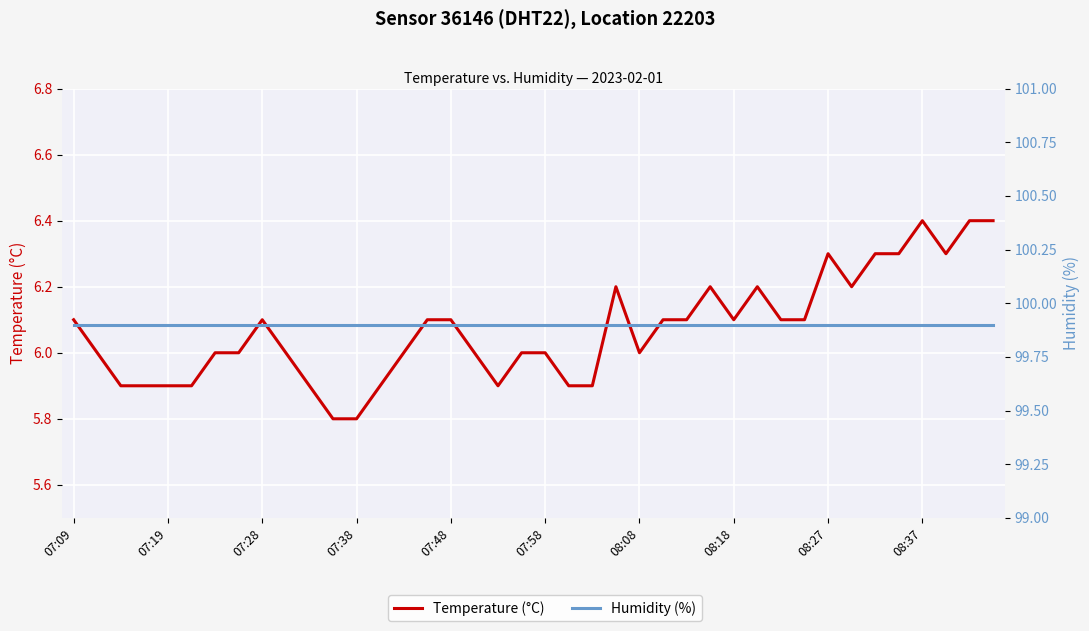

Which series has the largest range (max minus min)?

Temperature (°C)